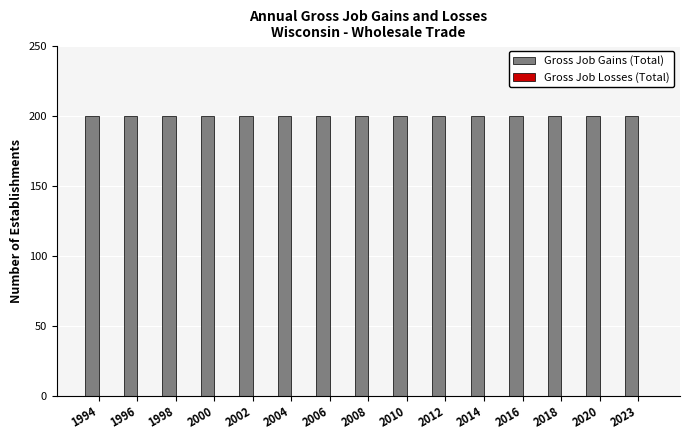

Reading right to left, extract all data points from this chart.

Gross Job Gains (Total): 200	200	200	200	200	200	200	200	200	200	200	200	200	200	200
Gross Job Losses (Total): 0	0	0	0	0	0	0	0	0	0	0	0	0	0	0